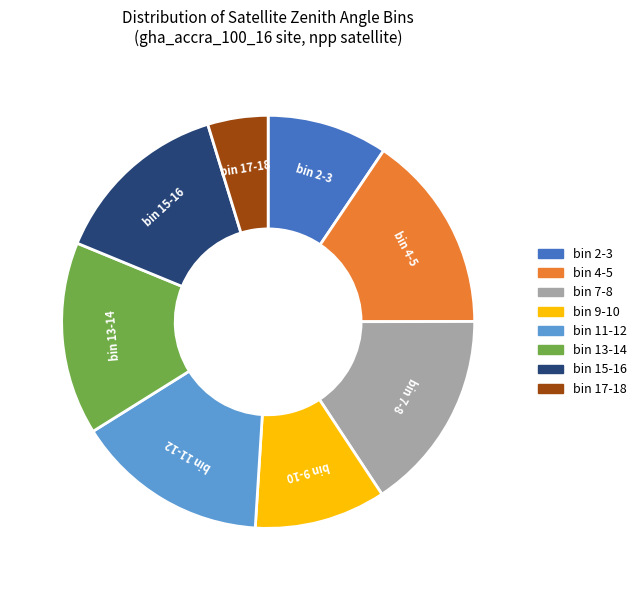

True or false: bin 17-18 accounts for 5% of the total.

True